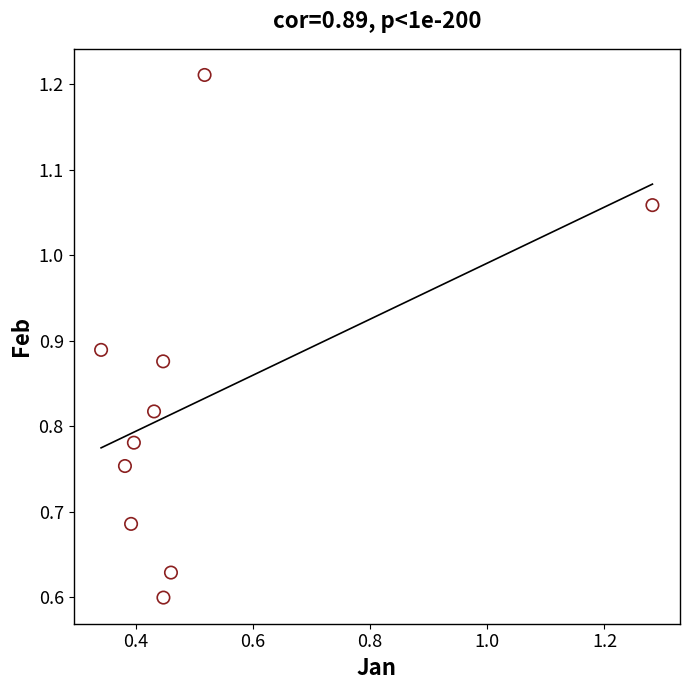

What is the average X value?

0.5